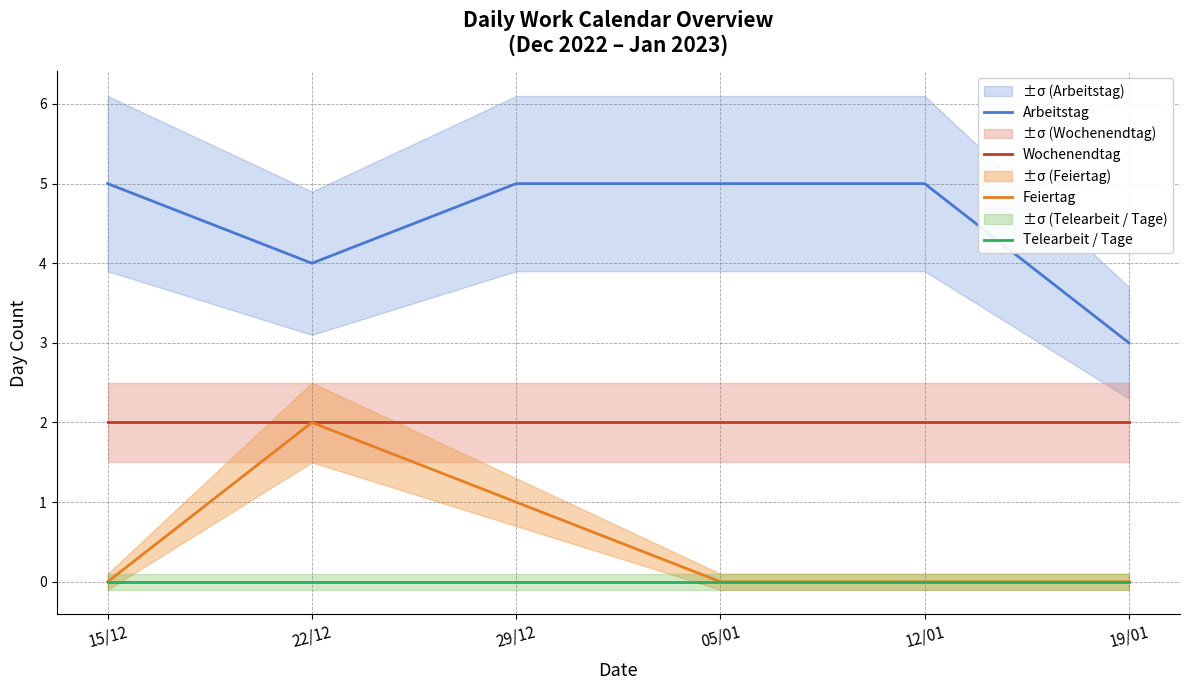

True or false: Arbeitstag has more than 2 interior local peaks.

False